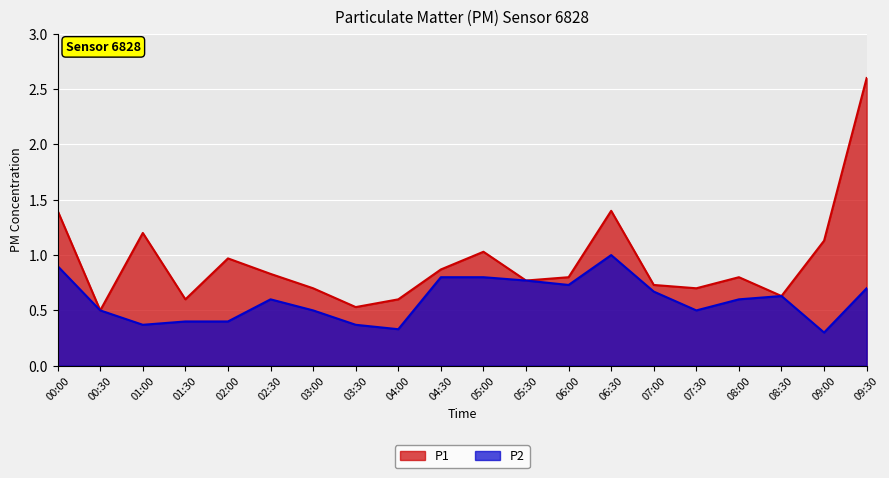

List the series in order of their overall mean, lowest first.

P2, P1